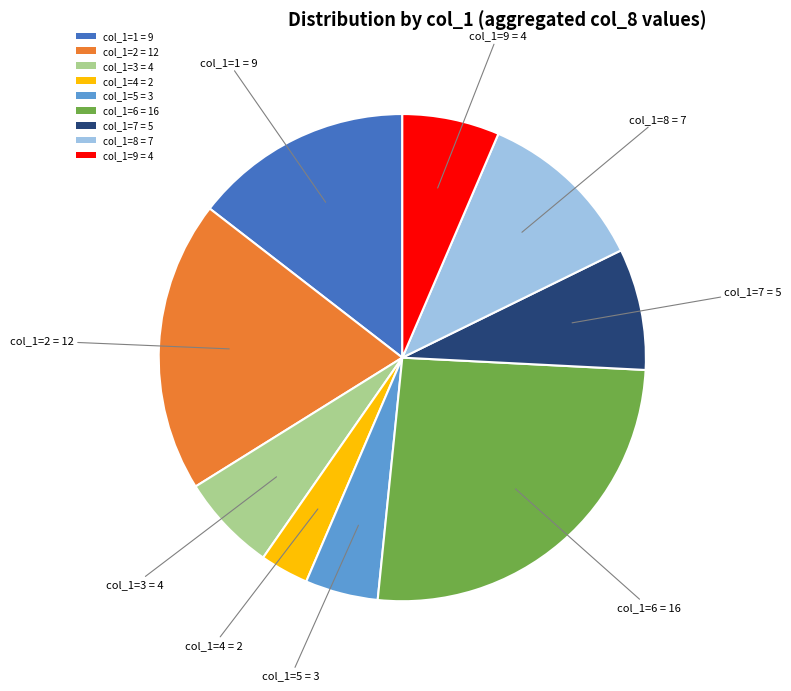

Combined, do col_1=1 = 9 and col_1=8 = 7 account for over 50%?

No